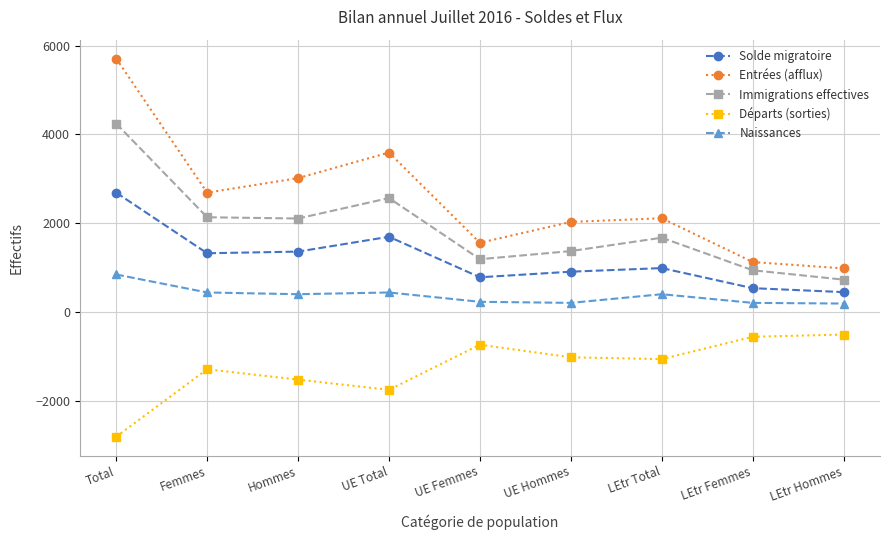

Is the value of Naissances at UE Hommes greater than the value of Entrées (afflux) at LEtr Hommes?

No